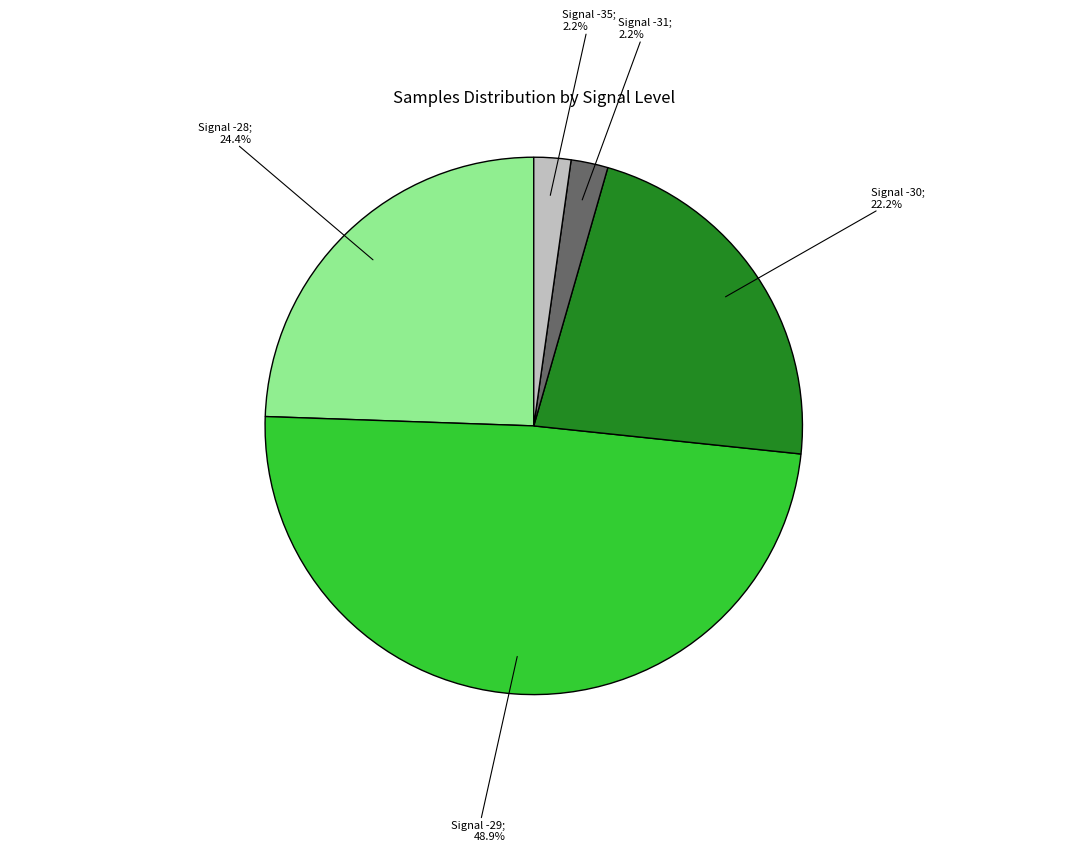

Is there a majority slice in this chart?

No